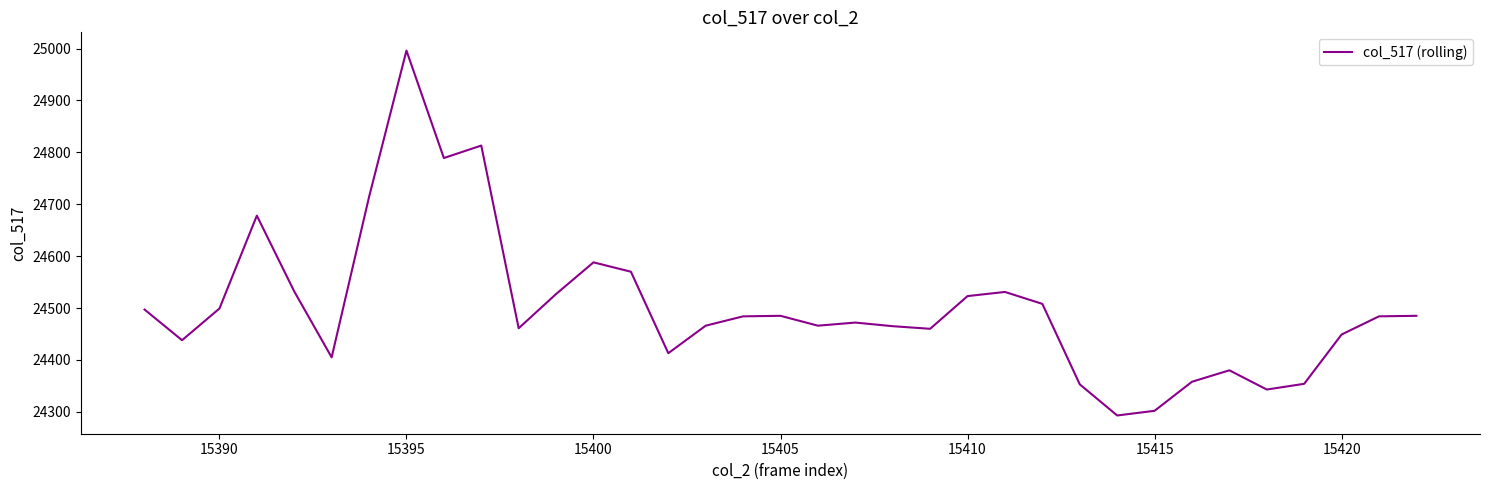

How many lines are shown in the chart?

1